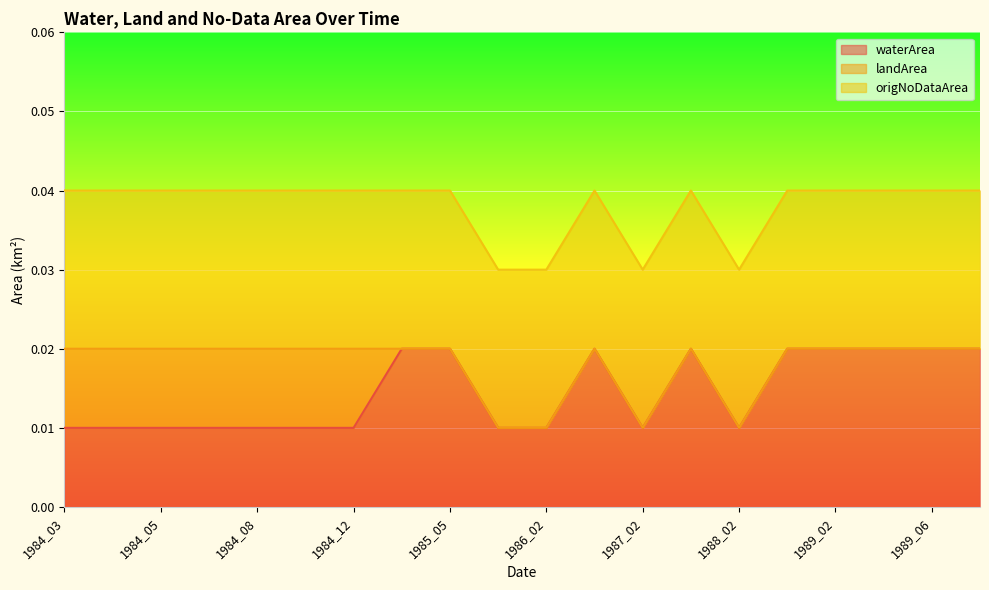

Which series has the widest spread of values?

waterArea